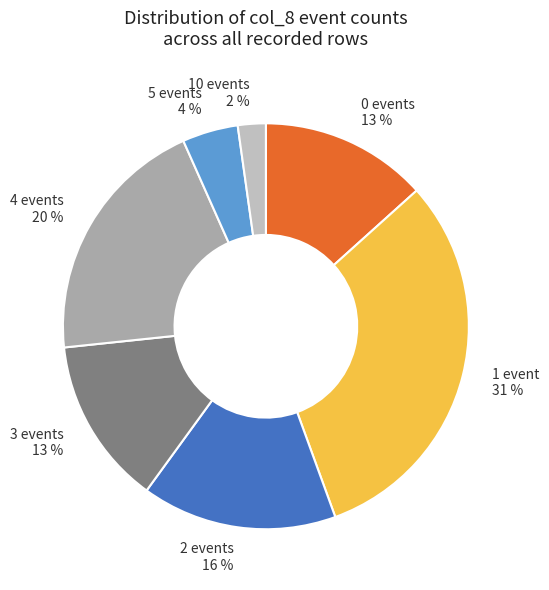

How many slices are in this pie chart?

7